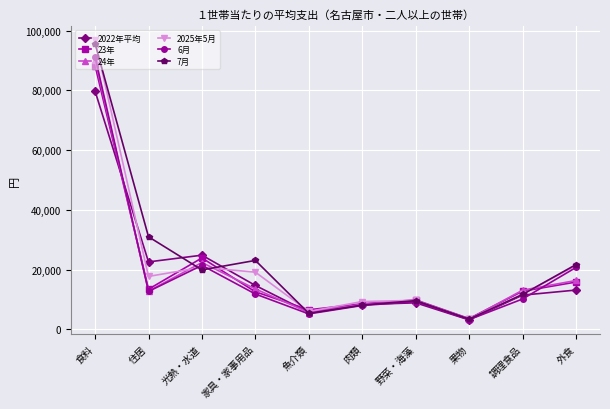

Which series has the widest spread of values?

2025年5月